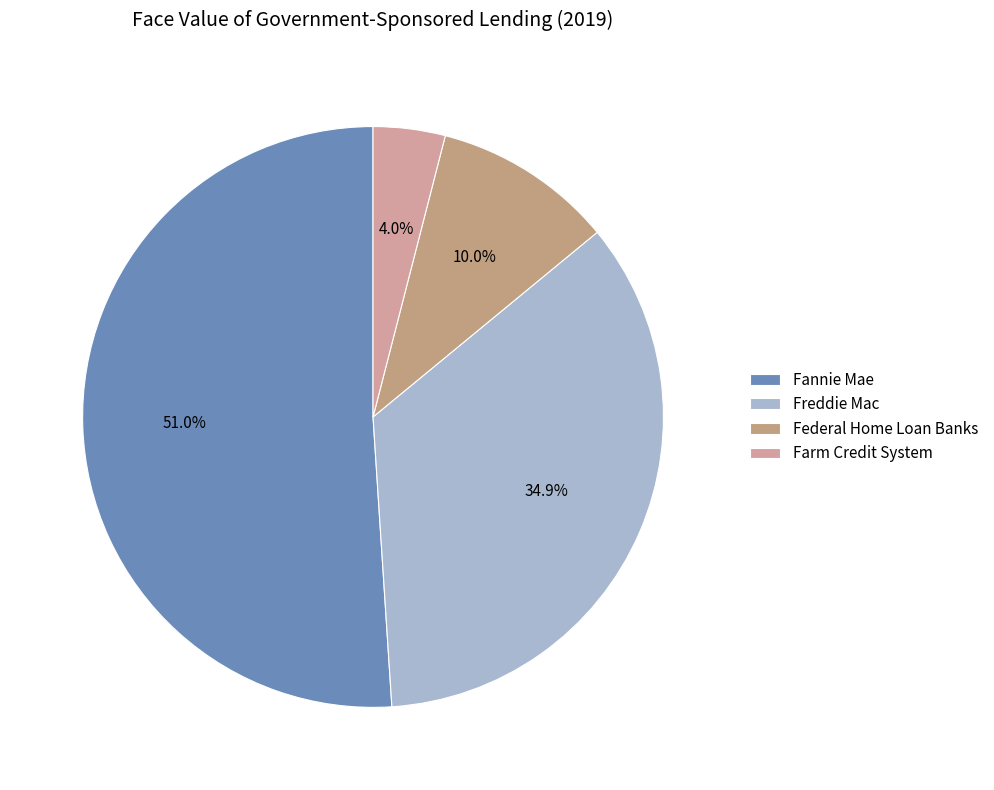

What is the smallest slice in the pie chart?

Farm Credit System